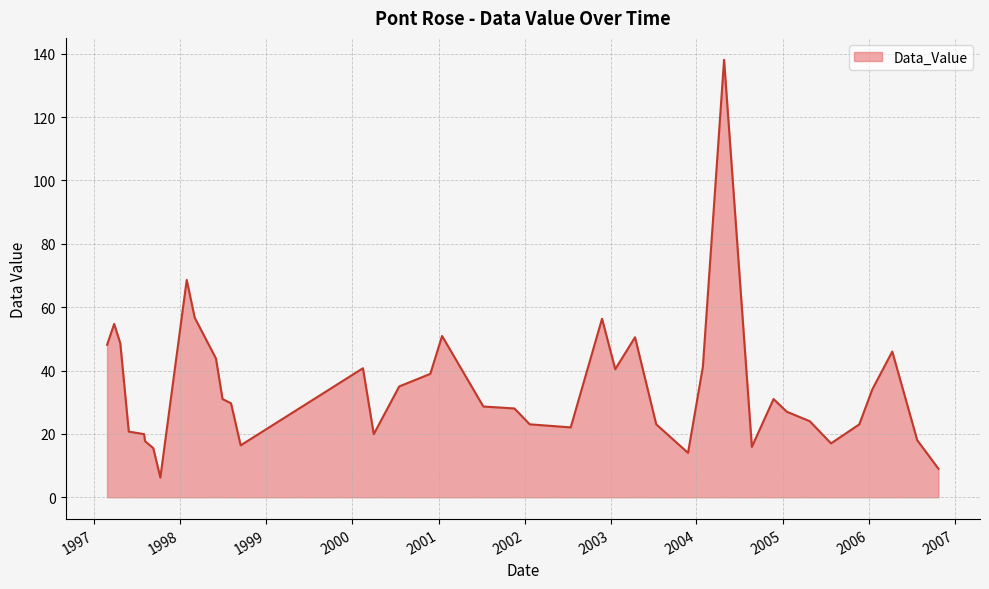

What is the difference between the maximum and minimum values?

131.9